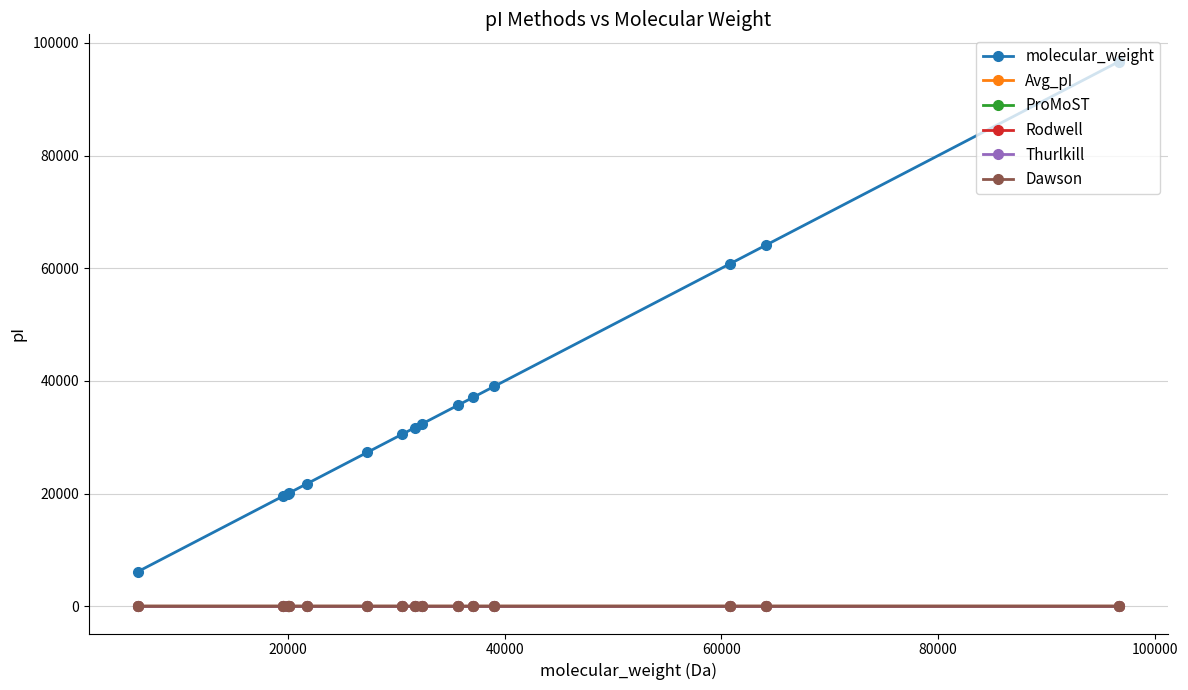

What is the sum of all Dawson values?

146.4